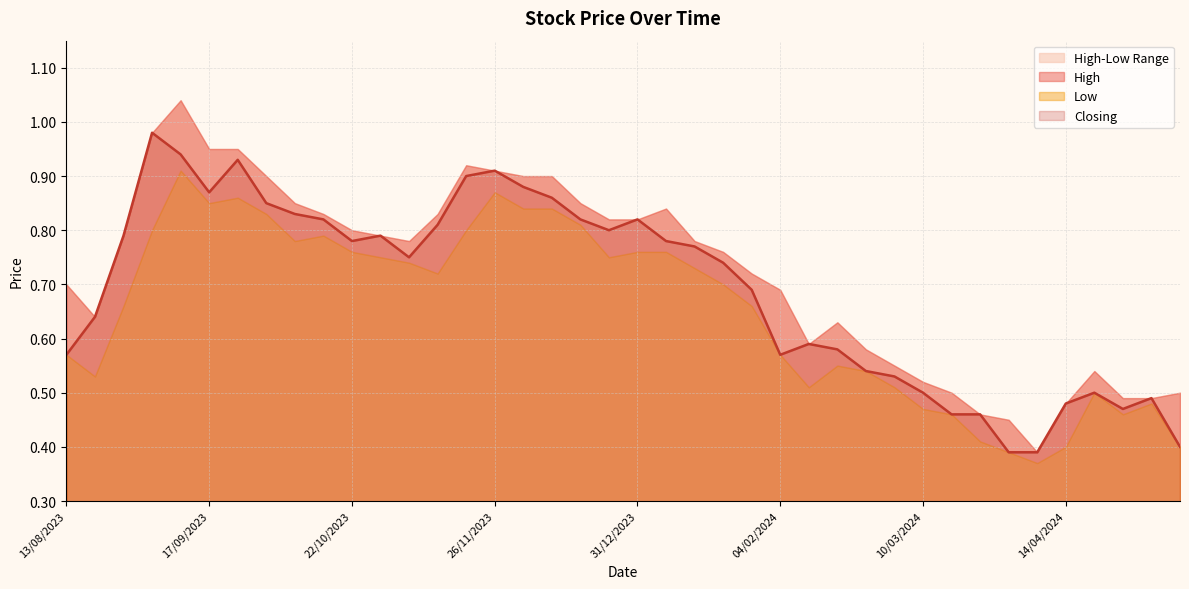

Does the chart display data point markers on the line(s)?

No